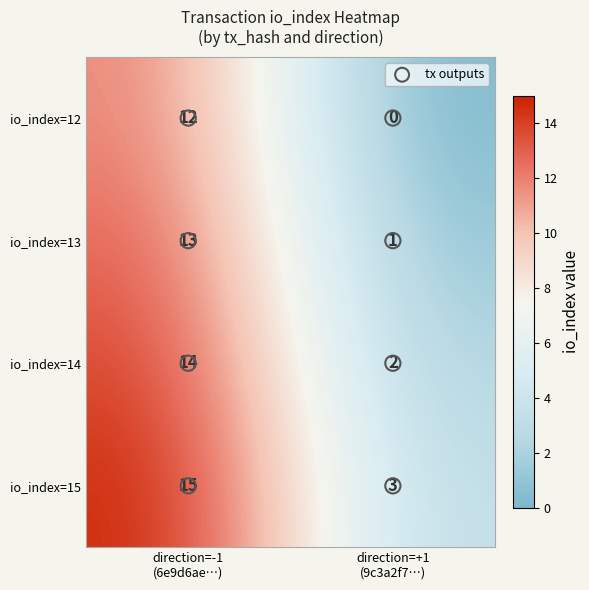

What is the difference between the maximum and minimum values in the io_index=14 series?

12